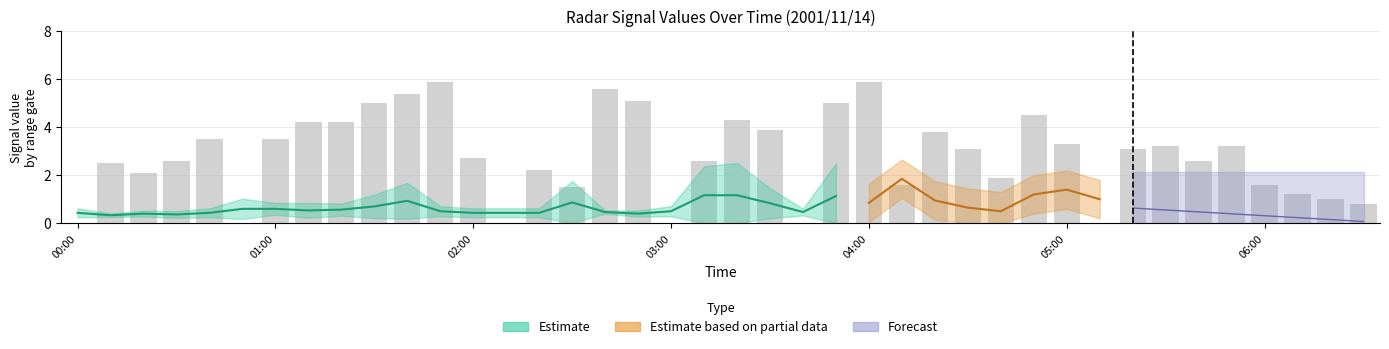

Reading left to right, transcribe all the data shown in this chart.

0.0	2.5	2.1	2.6	3.5	0.0	3.5	4.2	4.2	5.0	5.4	5.9	2.7	0.0	2.2	1.5	5.6	5.1	0.0	2.6	4.3	3.9	0.0	5.0	5.9	1.6	3.8	3.1	1.9	4.5	3.3	0.0	3.1	3.2	2.6	3.2	1.6	1.2	1.0	0.8